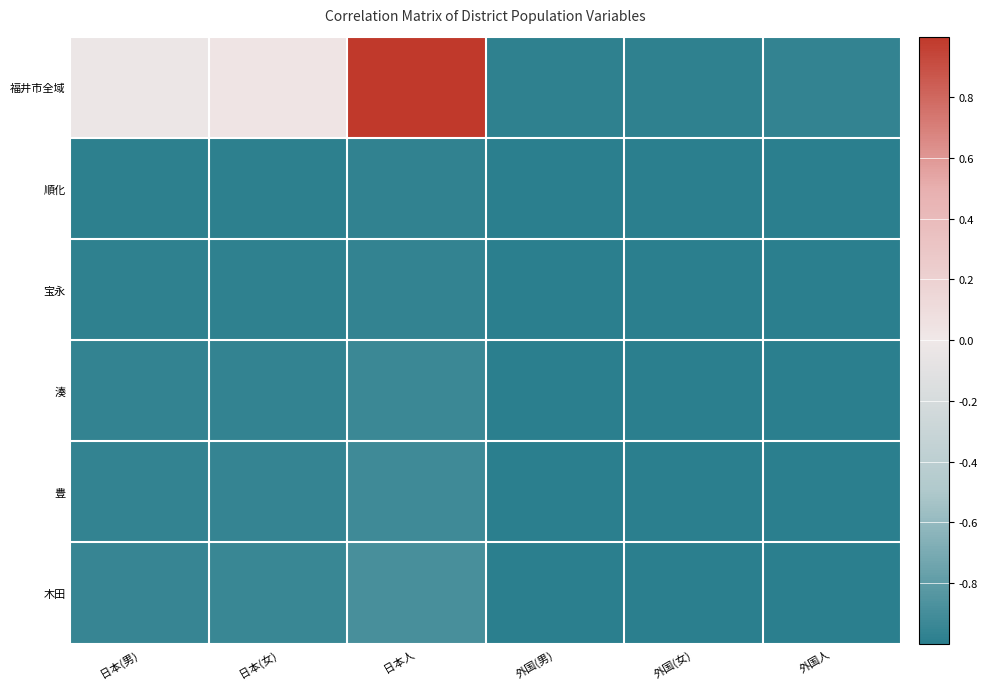

At 外国(男), list the series in order from largest to smallest.

福井市全域, 湊, 木田, 豊, 順化, 宝永